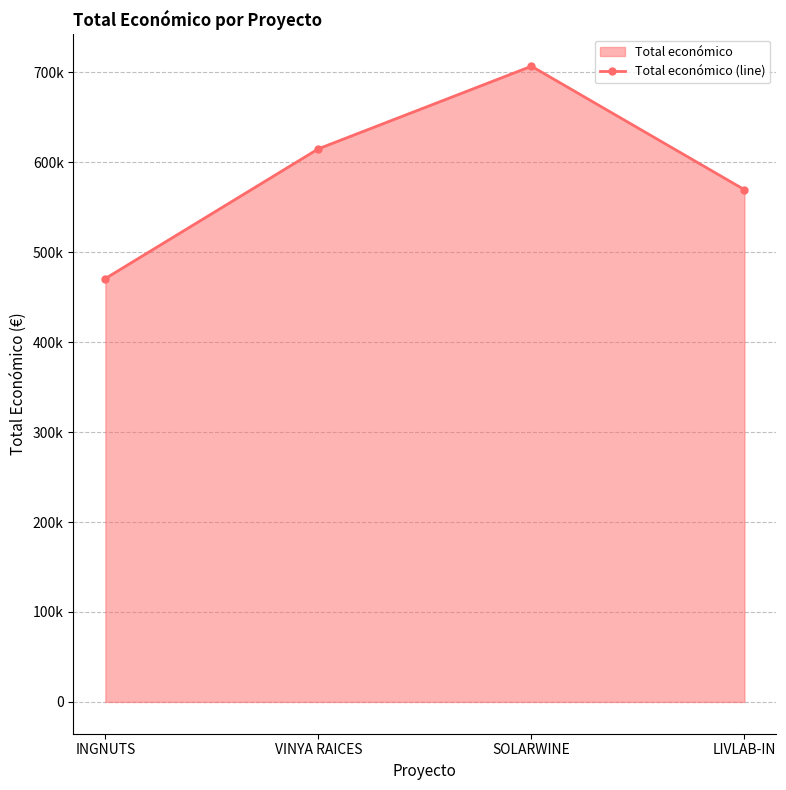

Reading left to right, extract all data points from this chart.

INGNUTS=470675	VINYA RAICES=614907	SOLARWINE=706697	LIVLAB-IN=569416